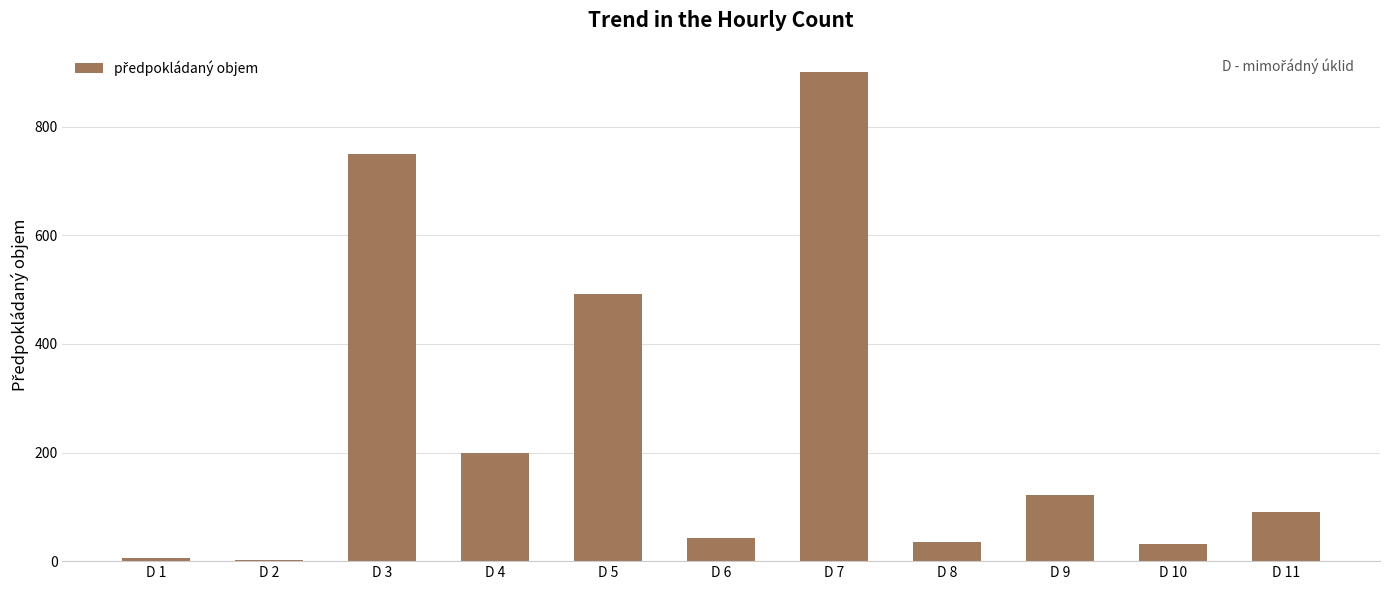

Count the number of data series in this chart.

1